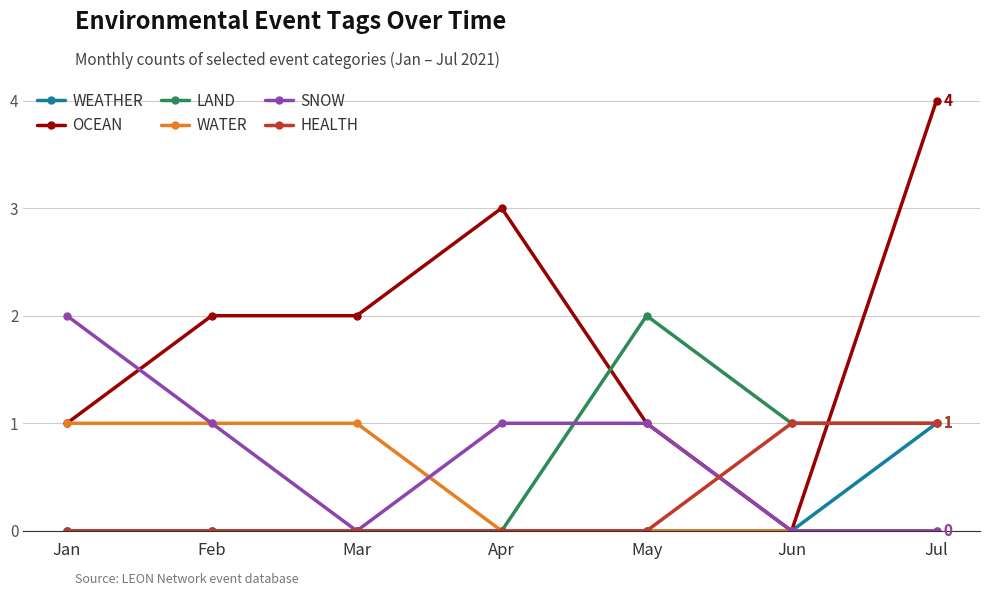

Between Jan and Mar, which series saw the biggest shift?

SNOW